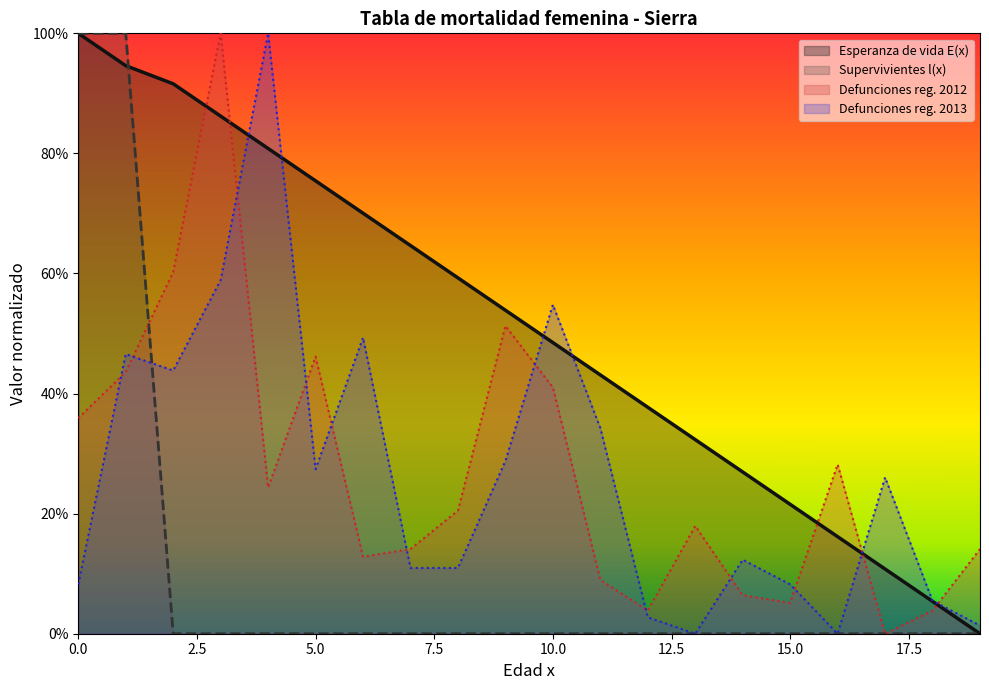

What is the value of the Esperanza de vida E(x) point at the 15th from the left?

0.3